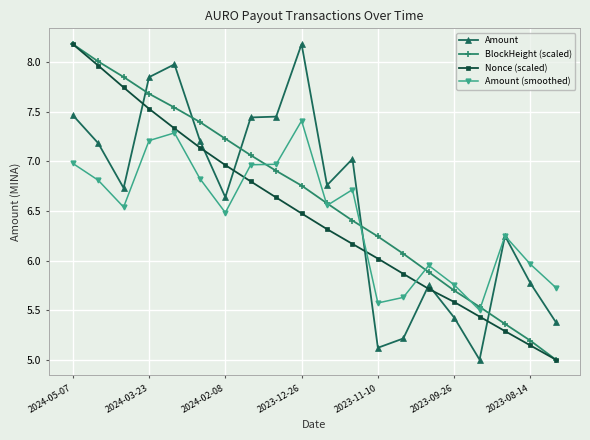

What is the minimum value for Amount (smoothed)?

5.5